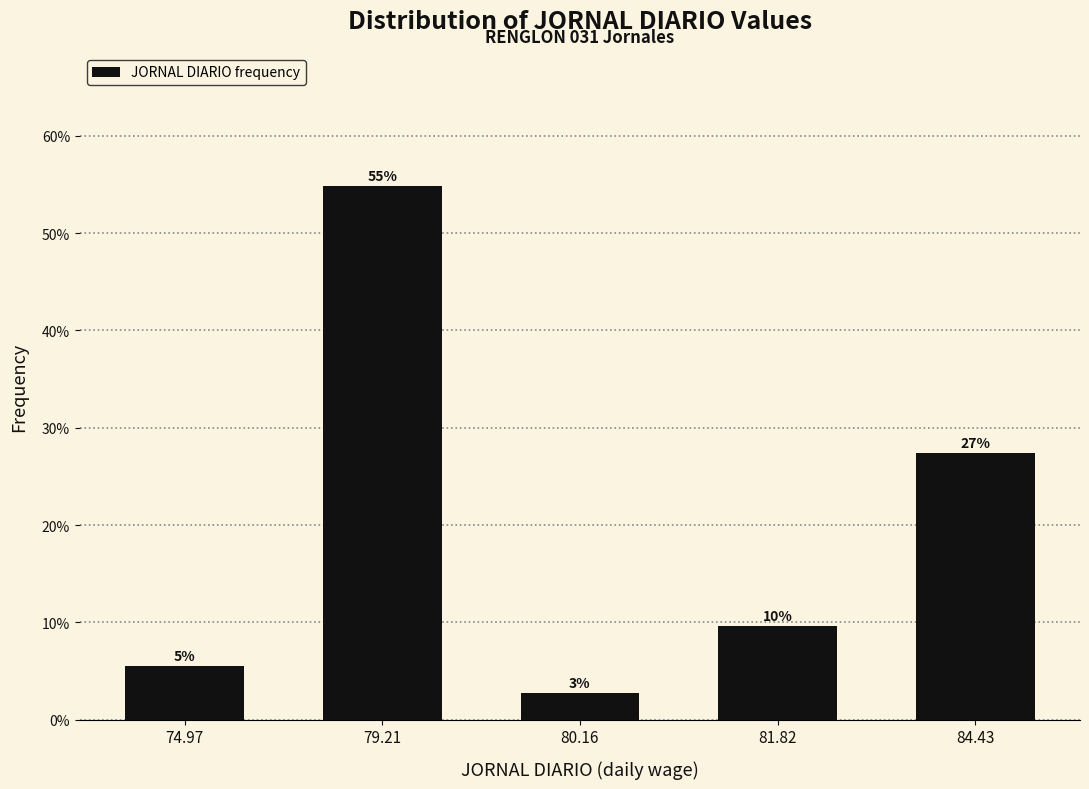

Does the chart contain any negative values?

No